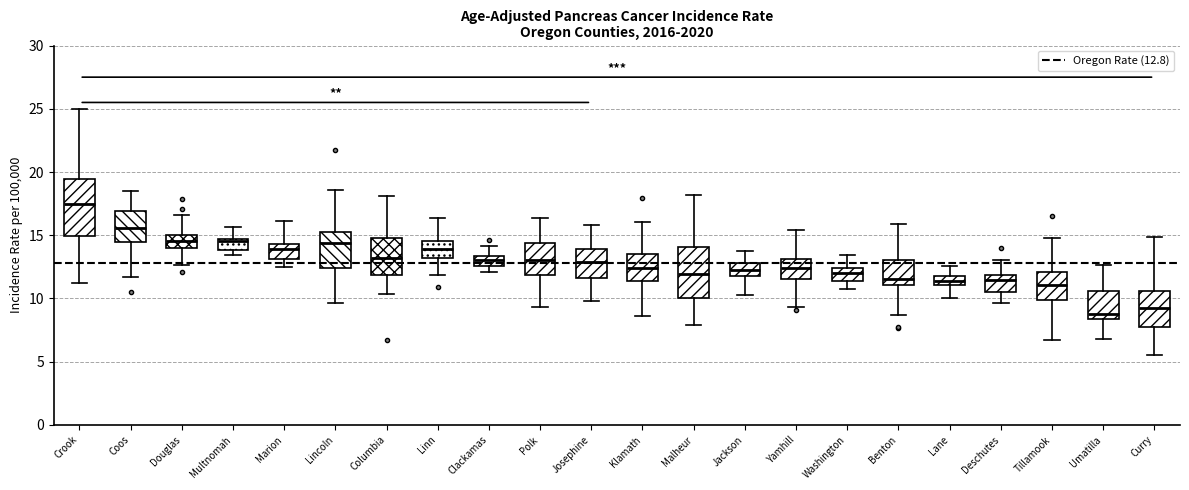

Reading left to right, transcribe this box plot: for each box, give where its median line is, the range the box spans, and where its two whiskers end, as read against the y-axis. The values are not printed on the chart, so give them approximately, as read against the axis.

Crook: median 17.5, box 15.0 to 19.5, whiskers 11.5 to 25.0
Coos: median 15.5, box 14.5 to 17.0, whiskers 11.5 to 18.5
Douglas: median 14.5, box 14.0 to 15.0, whiskers 12.5 to 16.5
Multnomah: median 14.5 (just below the box's upper edge), box 14.0 to 14.5, whiskers 13.5 to 15.5
Marion: median 14.0, box 13.0 to 14.5, whiskers 12.5 to 16.0
Lincoln: median 14.5, box 12.5 to 15.5, whiskers 9.5 to 18.5
Columbia: median 13.0, box 12.0 to 15.0, whiskers 10.5 to 18.0
Linn: median 14.0, box 13.0 to 14.5, whiskers 12.0 to 16.5
Clackamas: median 13.0, box 12.5 to 13.5, whiskers 12.0 to 14.0
Polk: median 13.0, box 12.0 to 14.5, whiskers 9.5 to 16.5
Josephine: median 13.0, box 11.5 to 14.0, whiskers 10.0 to 16.0
Klamath: median 12.5, box 11.5 to 13.5, whiskers 8.5 to 16.0
Malheur: median 12.0, box 10.0 to 14.0, whiskers 8.0 to 18.0
Jackson: median 12.0 (inside the box), box 12.0 to 13.0, whiskers 10.5 to 14.0
Yamhill: median 12.5, box 11.5 to 13.0, whiskers 9.5 to 15.5
Washington: median 12.0, box 11.5 to 12.5, whiskers 11.0 to 13.5
Benton: median 11.5, box 11.0 to 13.0, whiskers 8.5 to 16.0
Lane: median 11.5, box 11.0 to 12.0, whiskers 10.0 to 12.5
Deschutes: median 11.5, box 10.5 to 12.0, whiskers 9.5 to 13.0
Tillamook: median 11.0, box 10.0 to 12.0, whiskers 6.5 to 15.0
Umatilla: median 9.0, box 8.5 to 10.5, whiskers 7.0 to 12.5
Curry: median 9.5, box 7.5 to 10.5, whiskers 5.5 to 15.0